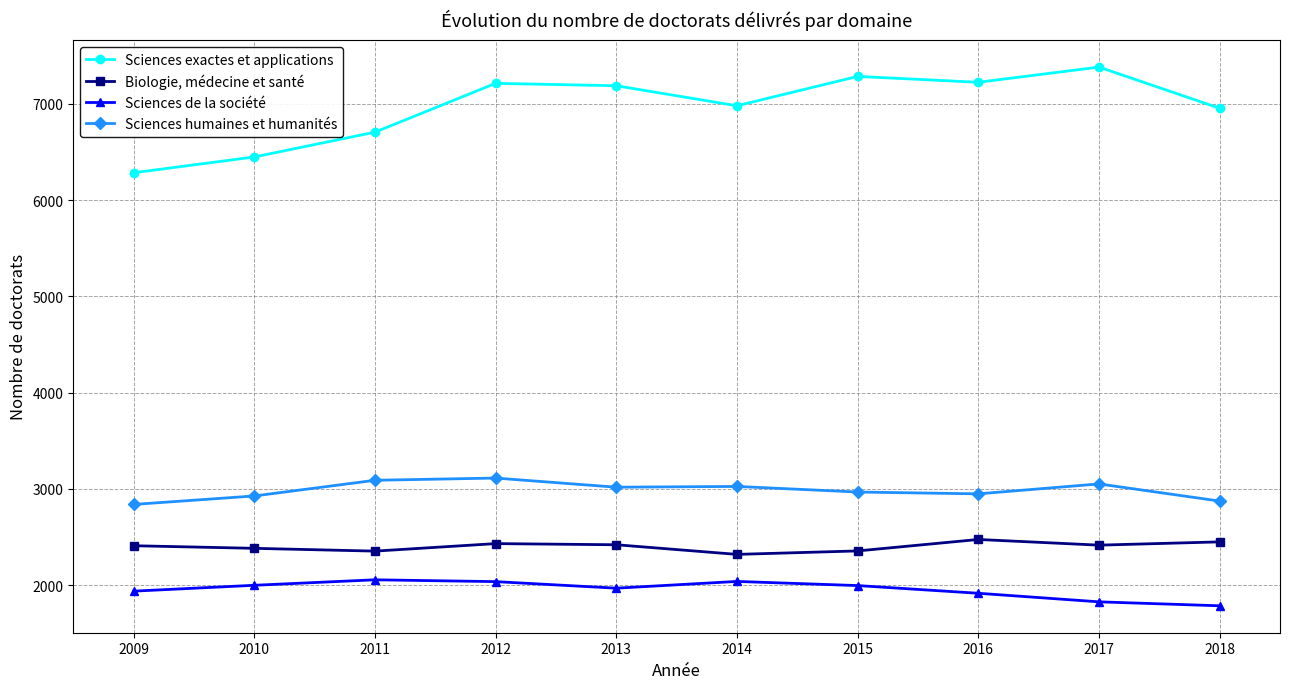

Where is the first local minimum for Sciences exactes et applications?

2014